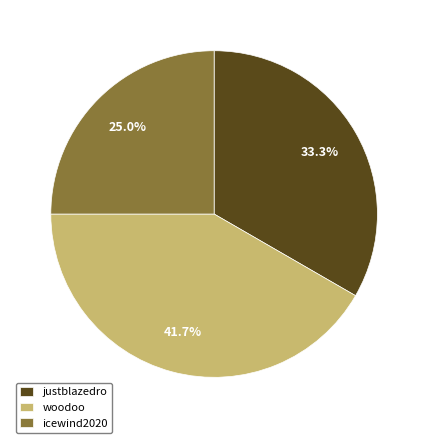

How much of the chart is everything except icewind2020?

75.0%